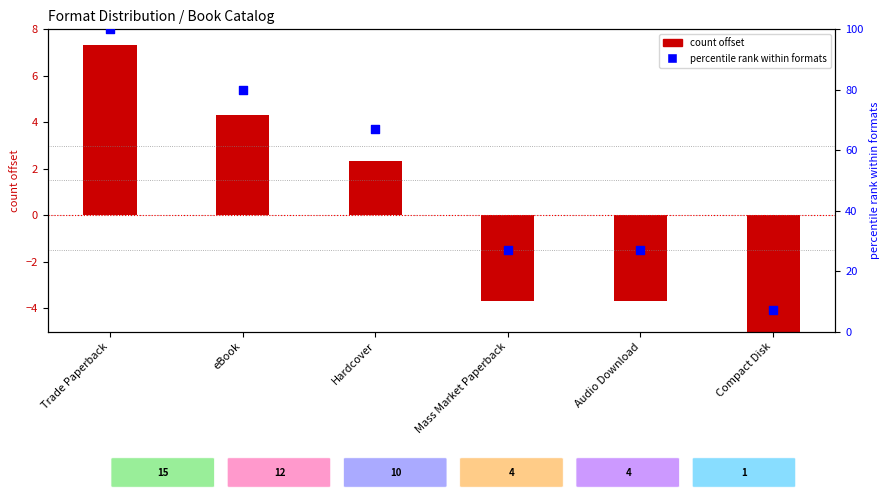

At which category is the sum across all series the highest?

Trade Paperback